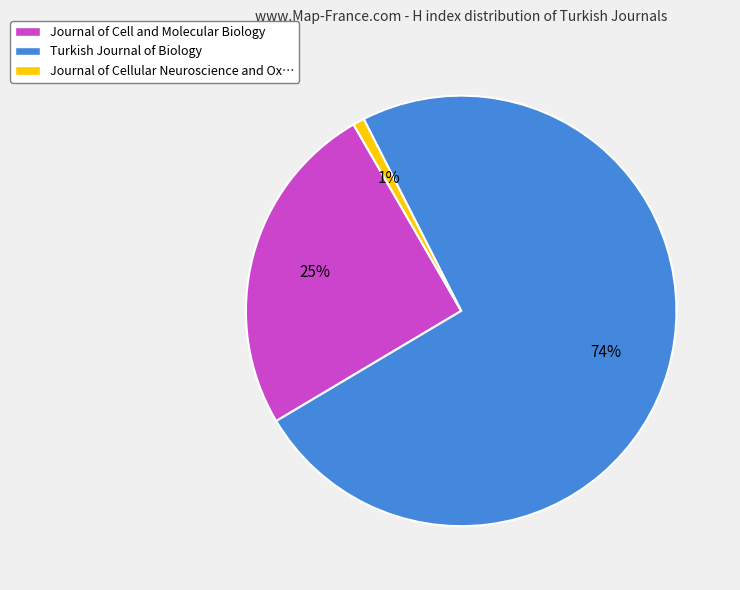

To the nearest percent, what is the average slice percentage?

33%